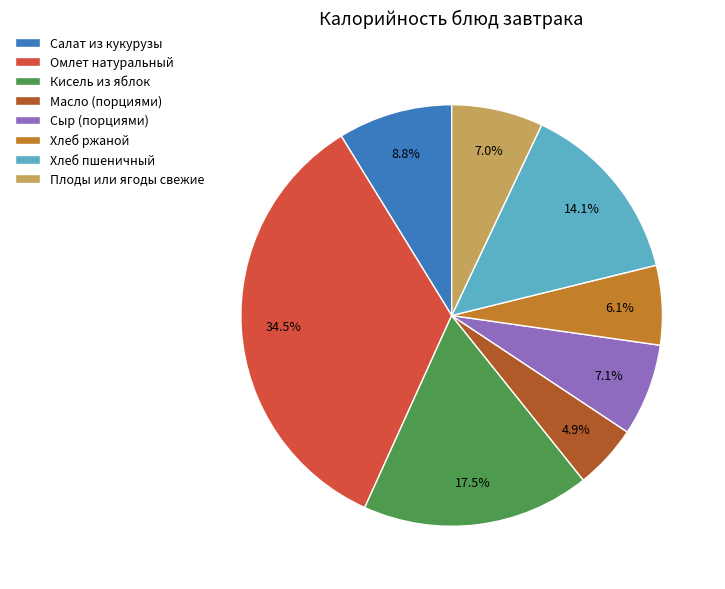

Does any single category account for the majority?

No